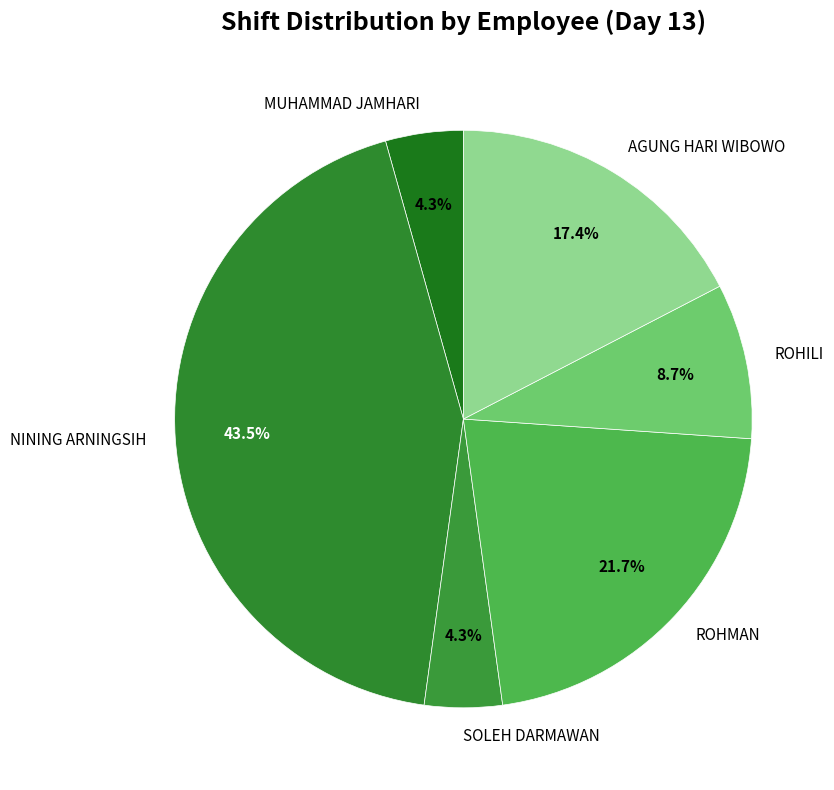

Does any single category account for the majority?

No